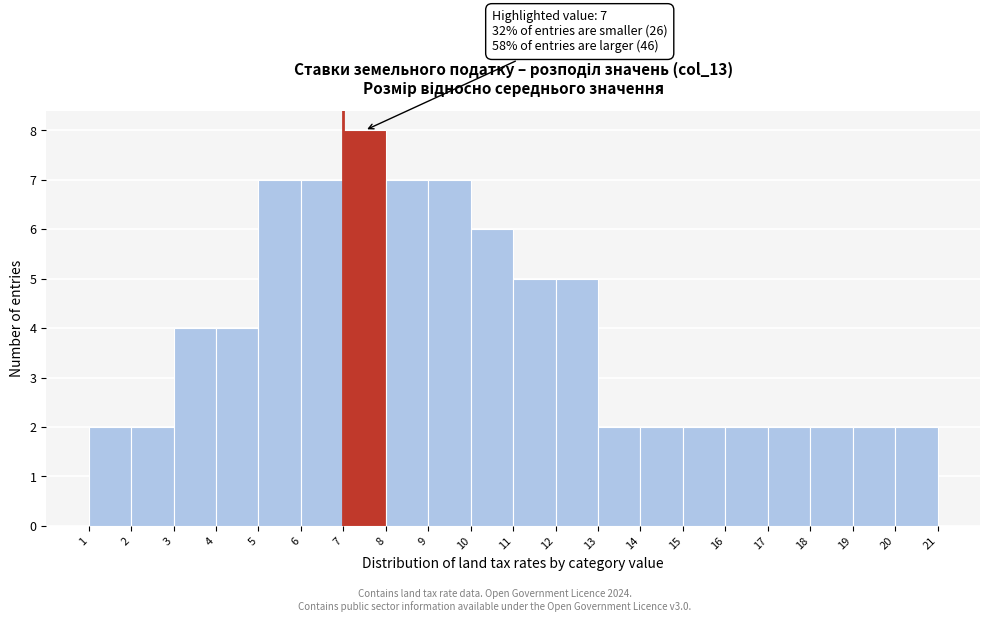

Which range on the x-axis has the tallest bar?

7 to 8